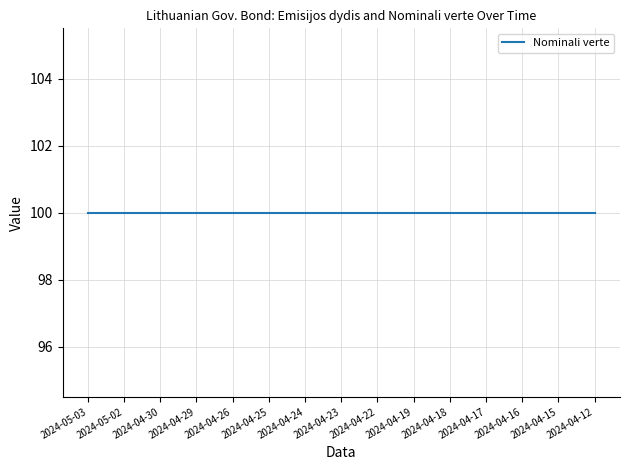

What is the label of the 15th point from the left?

2024-04-12